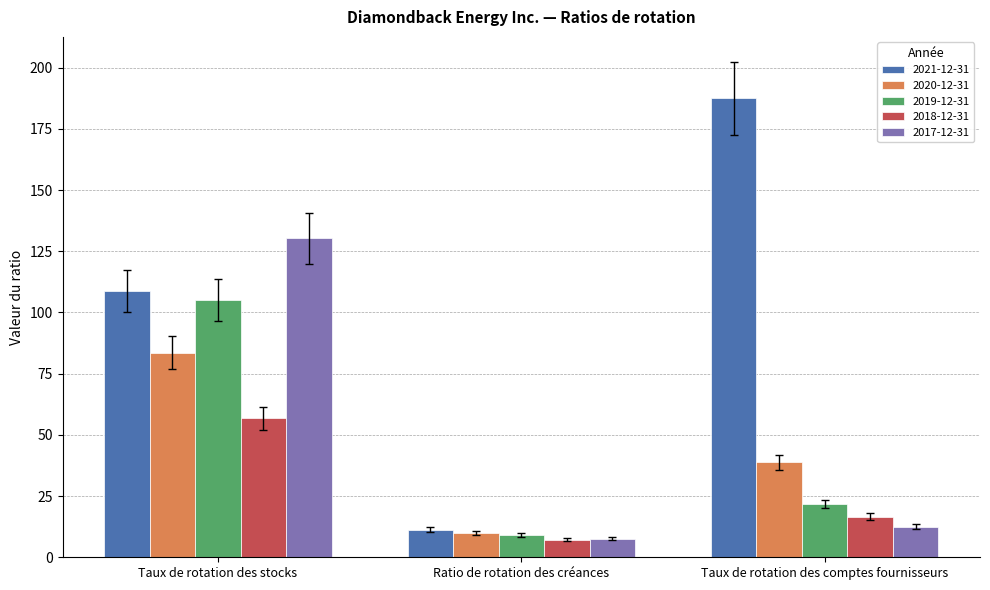

How many groups of bars are there?

3